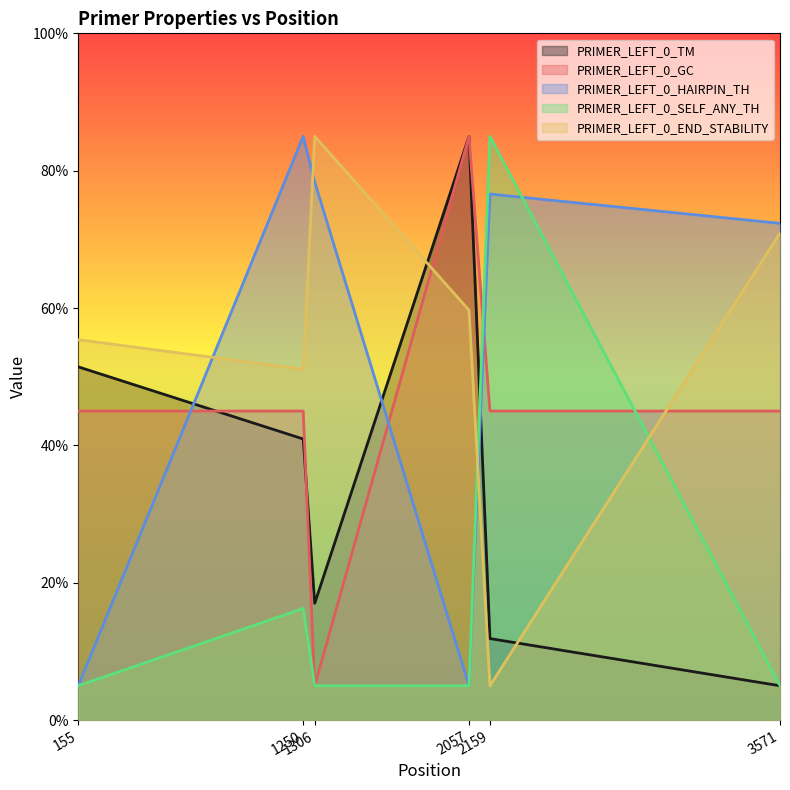

What is the lowest value of the PRIMER_LEFT_0_GC series?

5.0